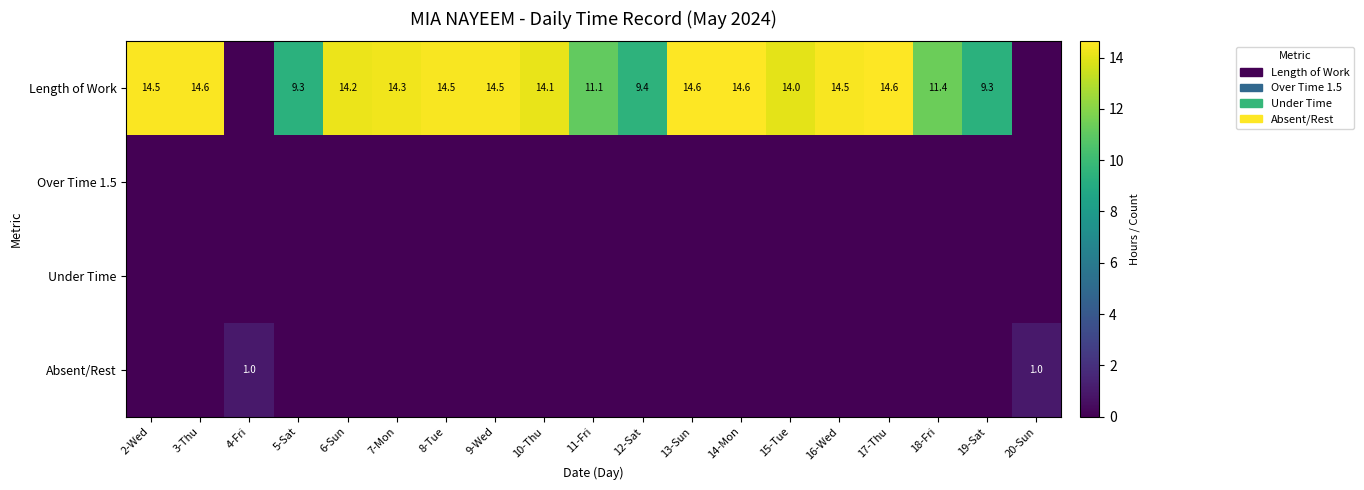

What is the sum of the Length of Work values at 6-Sun and 12-Sat?

23.6